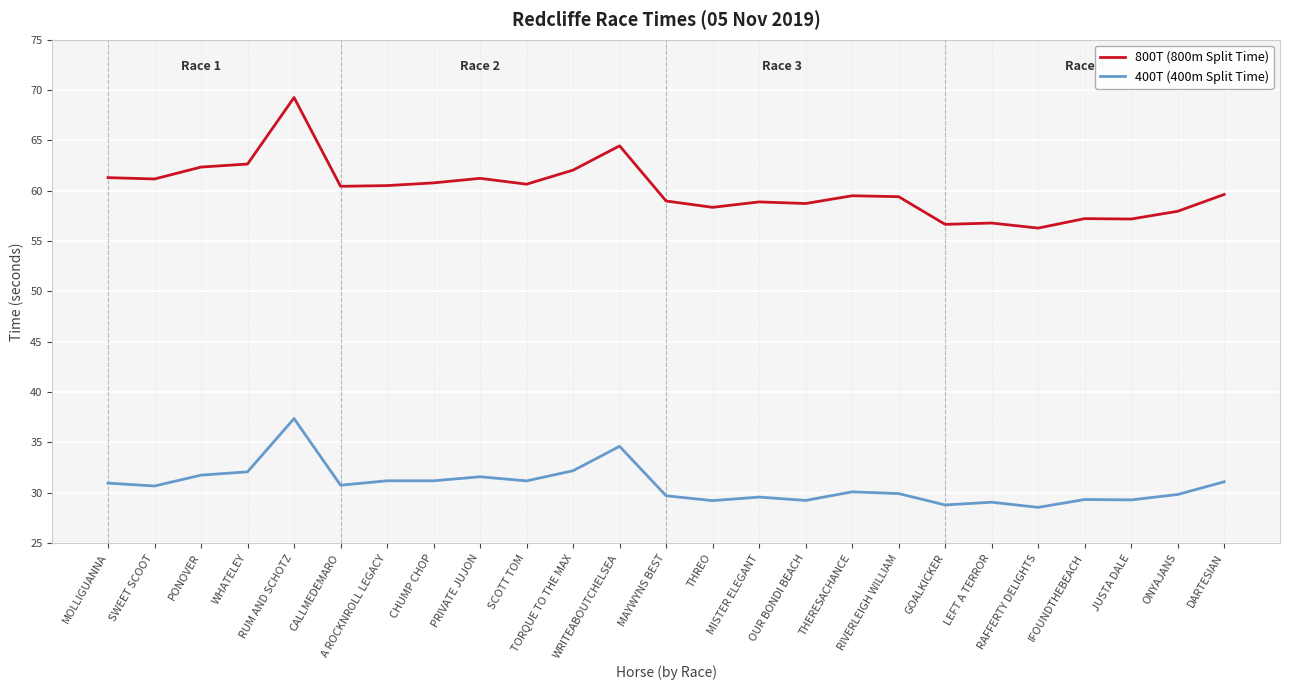

True or false: 800T (800m Split Time) and 400T (400m Split Time) cross at least once.

False